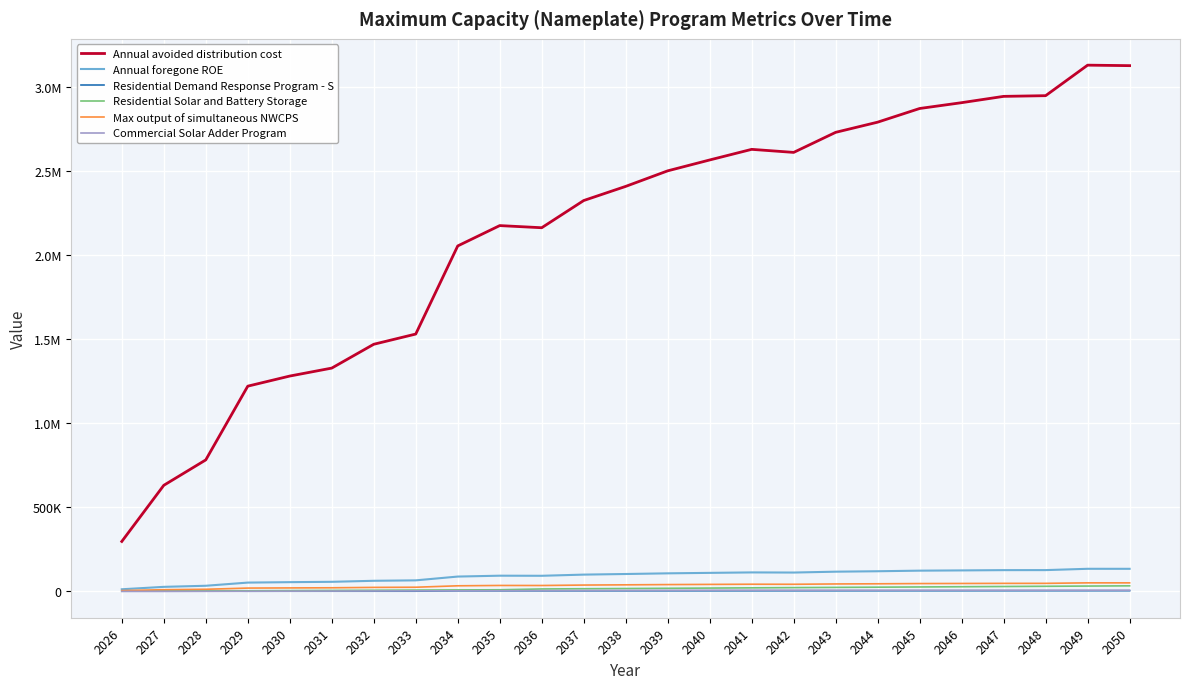

Where is Max output of simultaneous NWCPS nearest to the value 27894?

2033